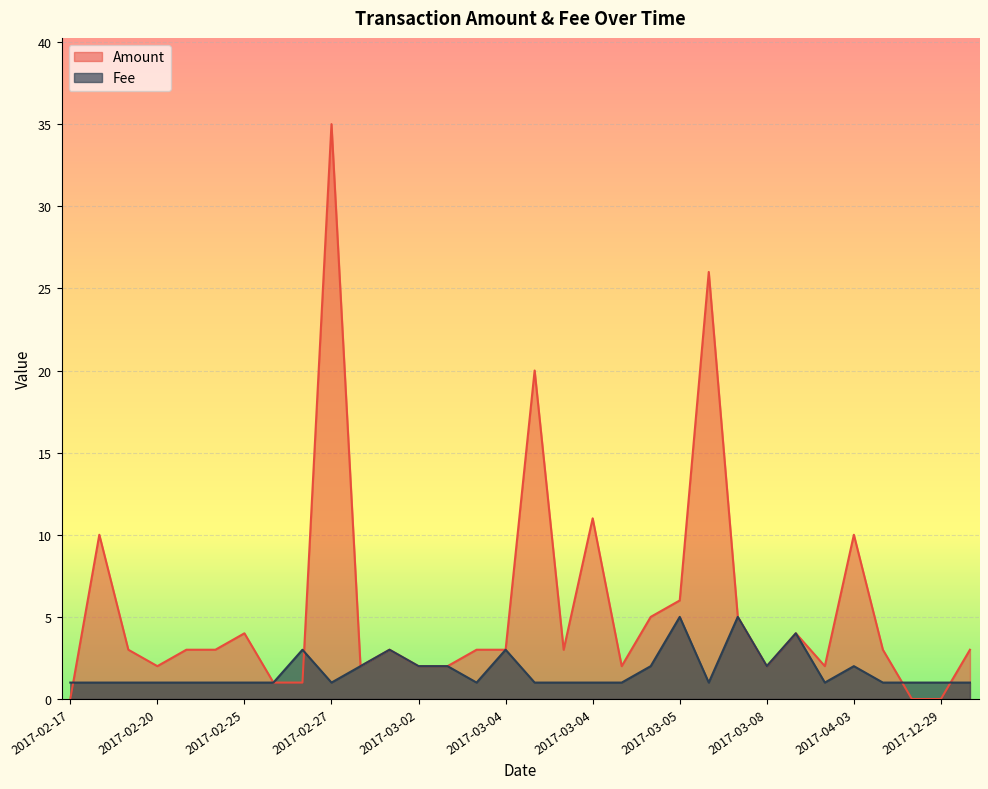

What are all the series names shown in the legend?

Amount, Fee